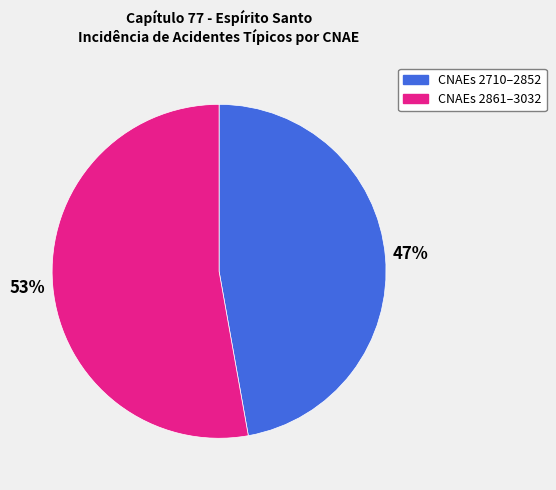

Rank the categories by value from highest to lowest.

CNAEs 2861–3032, CNAEs 2710–2852